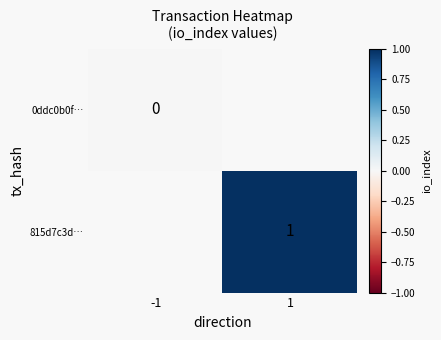

The 815d7c3d… series shows 1 at 1. True or false?

True